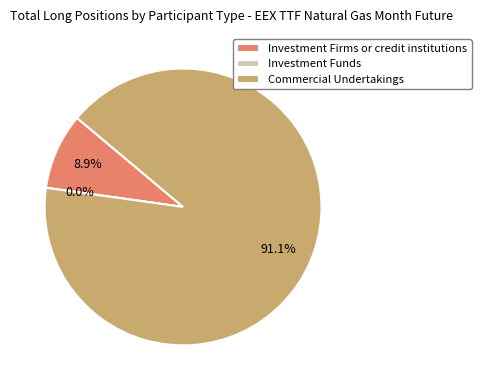

To the nearest percent, what is the average slice percentage?

33%